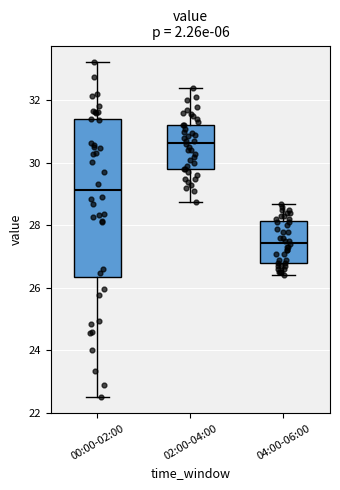

Reading left to right, transcribe this box plot: for each box, give where its median line is, the range the box spans, and where its two whiskers end, as read against the y-axis. The values are not printed on the chart, so give them approximately, as read against the axis.

00:00-02:00: median 29.2, box 26.4 to 31.4, whiskers 22.6 to 33.2
02:00-04:00: median 30.6, box 29.8 to 31.2, whiskers 28.8 to 32.4
04:00-06:00: median 27.4, box 26.8 to 28.2, whiskers 26.4 to 28.8